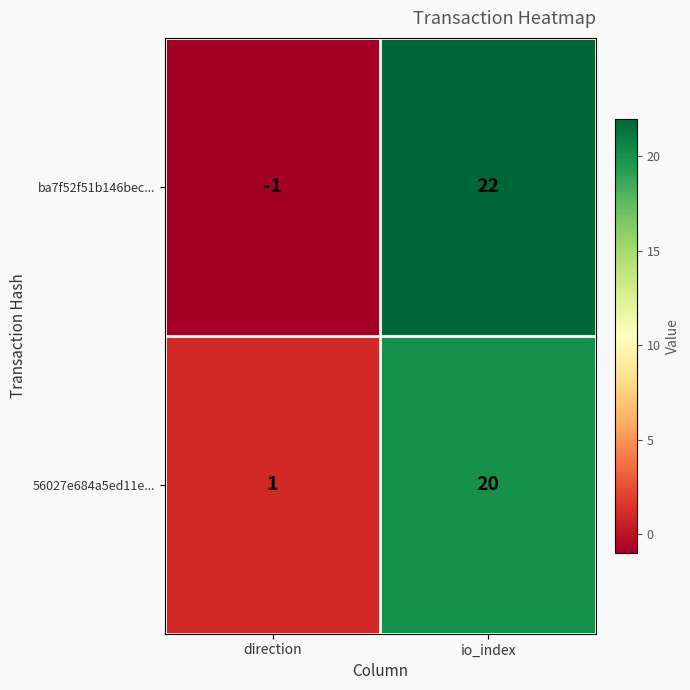

Which series has the widest spread of values?

ba7f52f51b146bec...